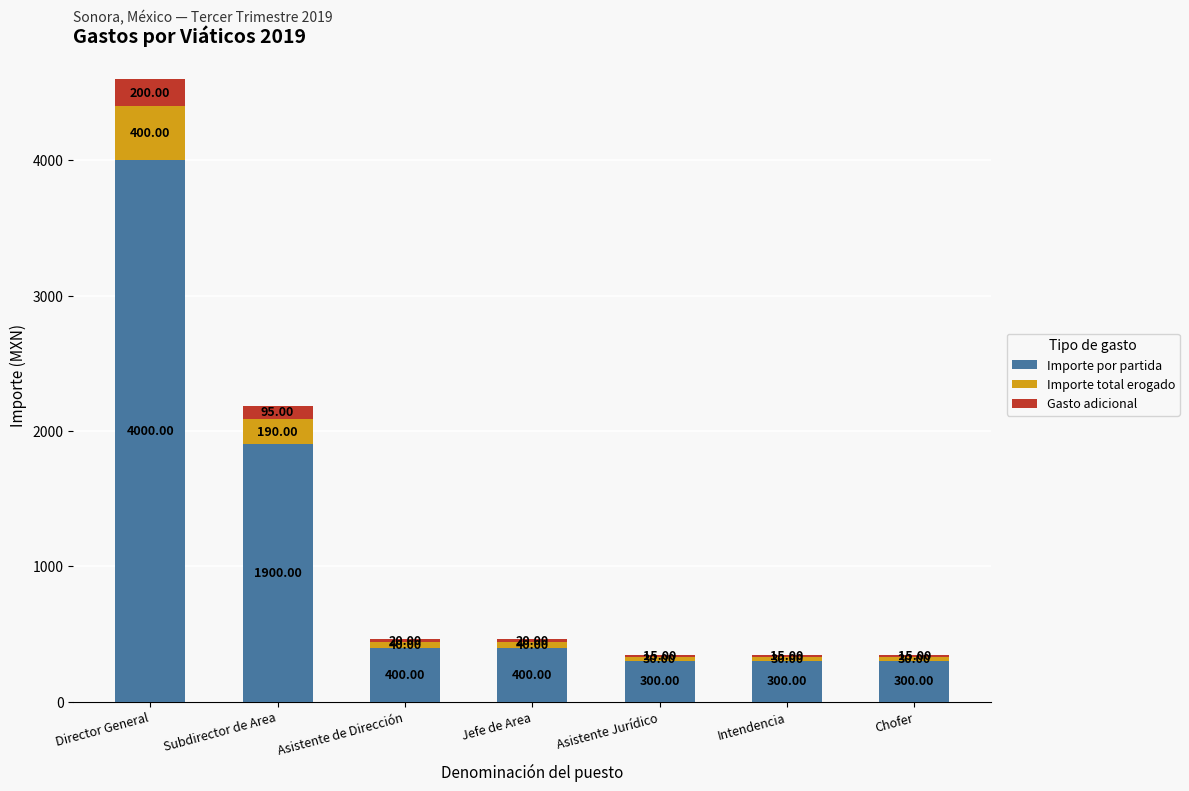

At which category is the sum across all series the highest?

Director General